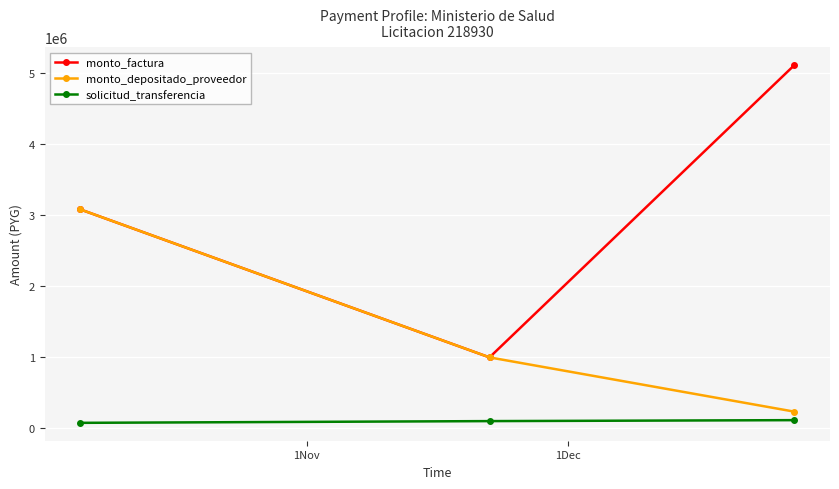

What is the value of the monto_depositado_proveedor point at the 3rd from the left?

231982